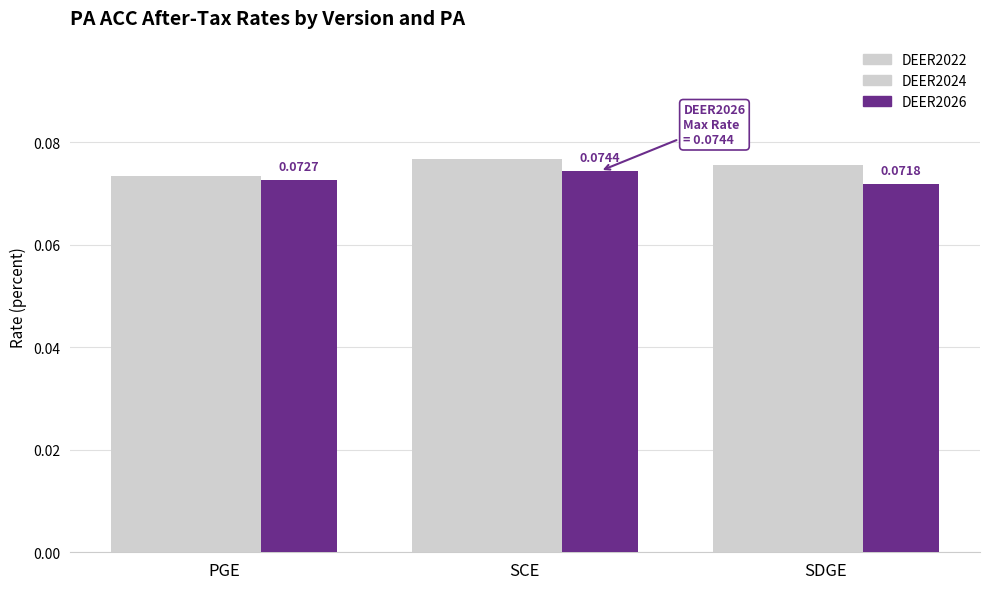

Rank the series at SDGE from highest to lowest value.

DEER2022, DEER2024, DEER2026